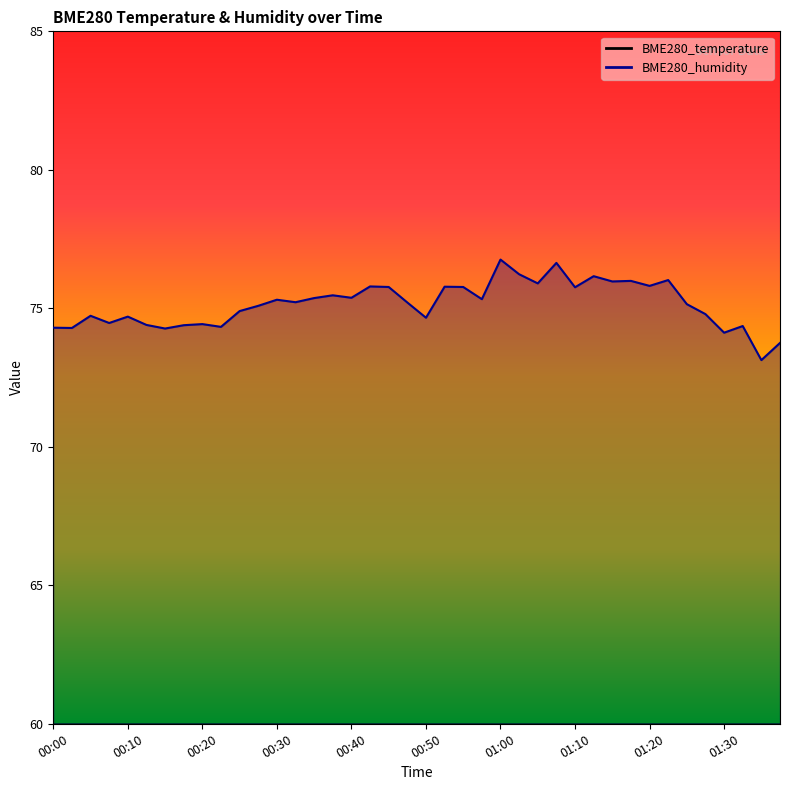

At how many categories does at least one series exceed 30?

40